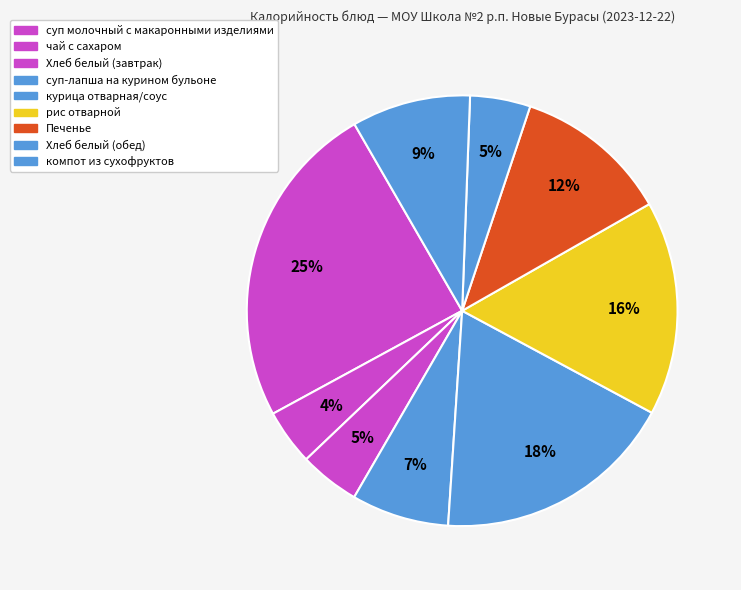

Rank the categories by value from highest to lowest.

суп молочный с макаронными изделиями, курица отварная/соус, рис отварной, Печенье, компот из сухофруктов, суп-лапша на курином бульоне, Хлеб белый (завтрак), Хлеб белый (обед), чай с сахаром